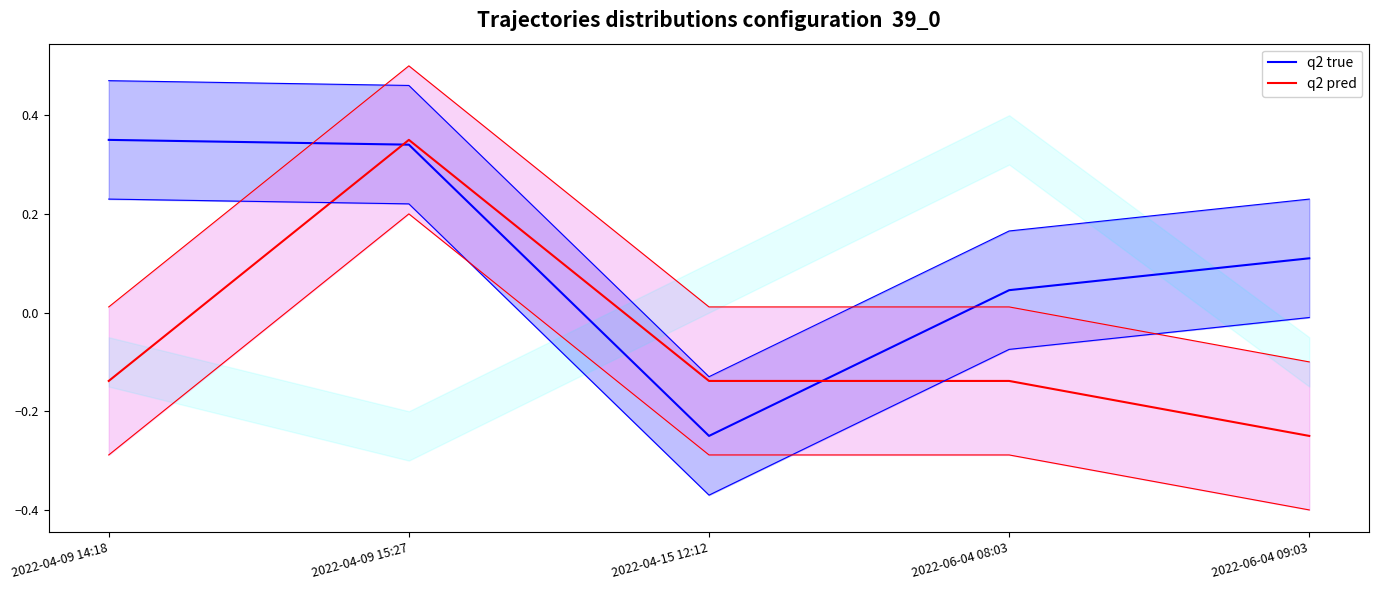

What position from the left is 2022-04-15 12:12?

3